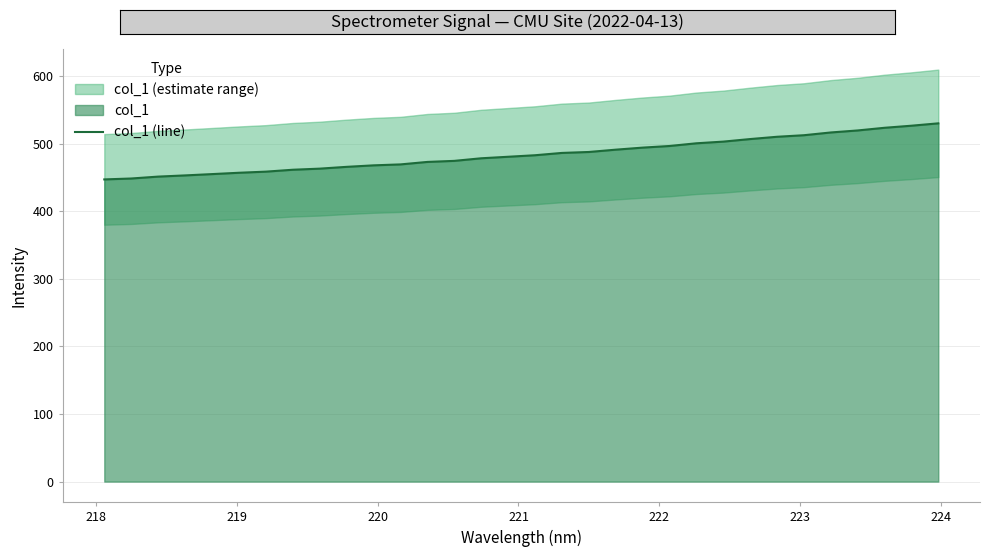

What is the maximum value for col_1 (line)?

529.9